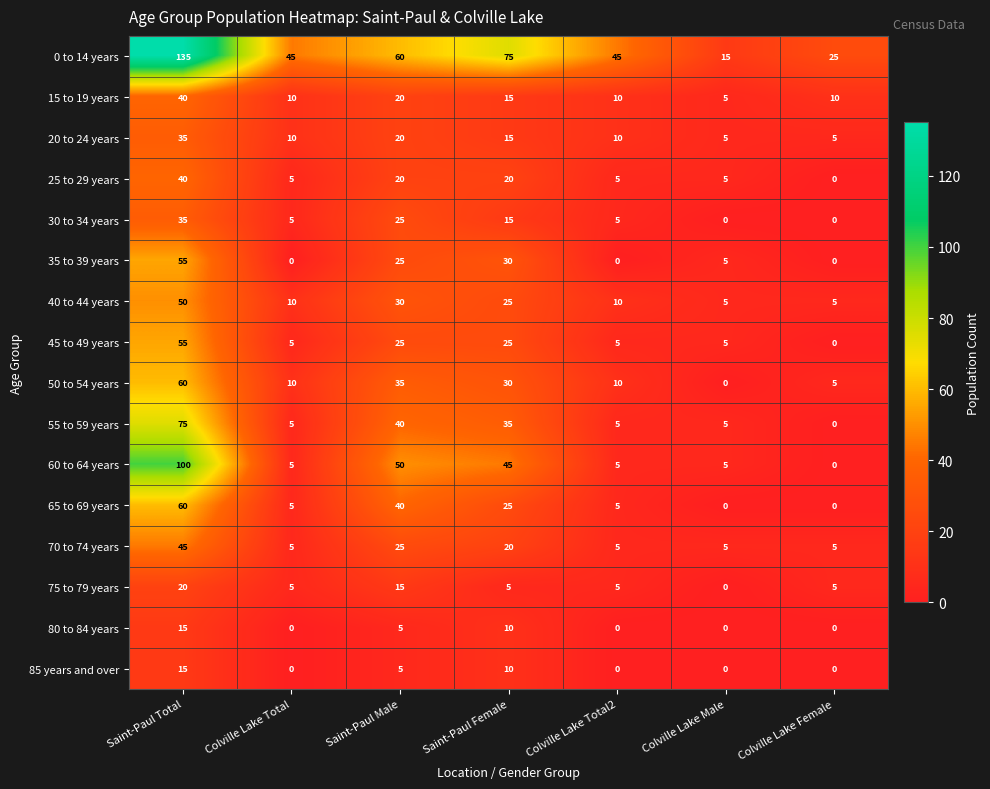

True or false: 55 to 59 years has a value of 5 at Colville Lake Total2.

True